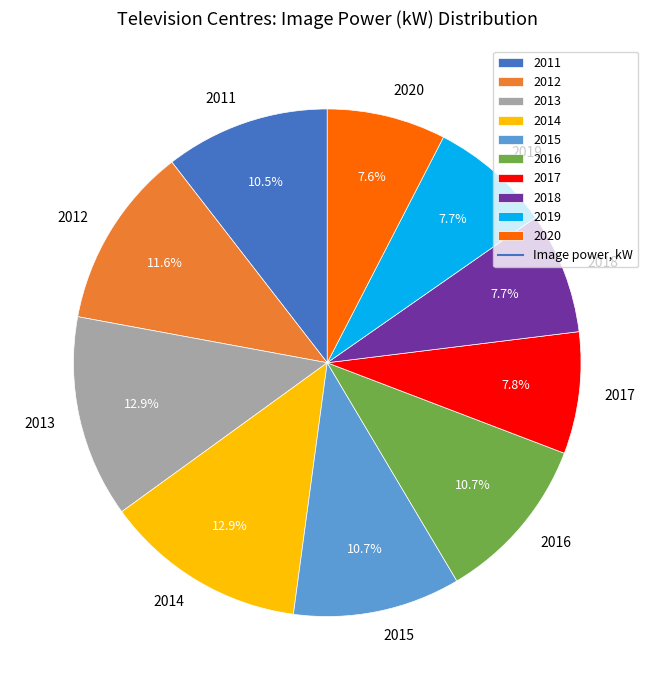

Is the sum of 2011 and 2014 greater than half?

No